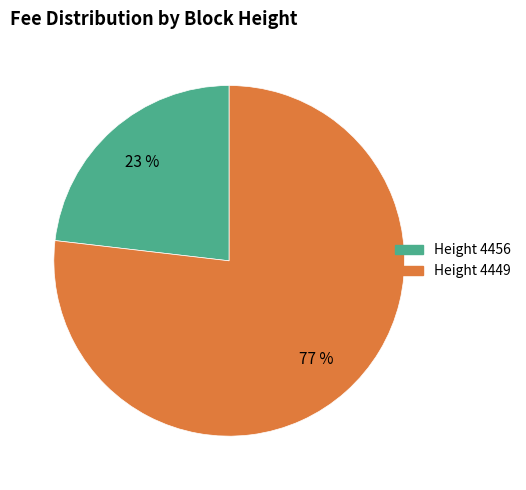

How many slices are in this pie chart?

2